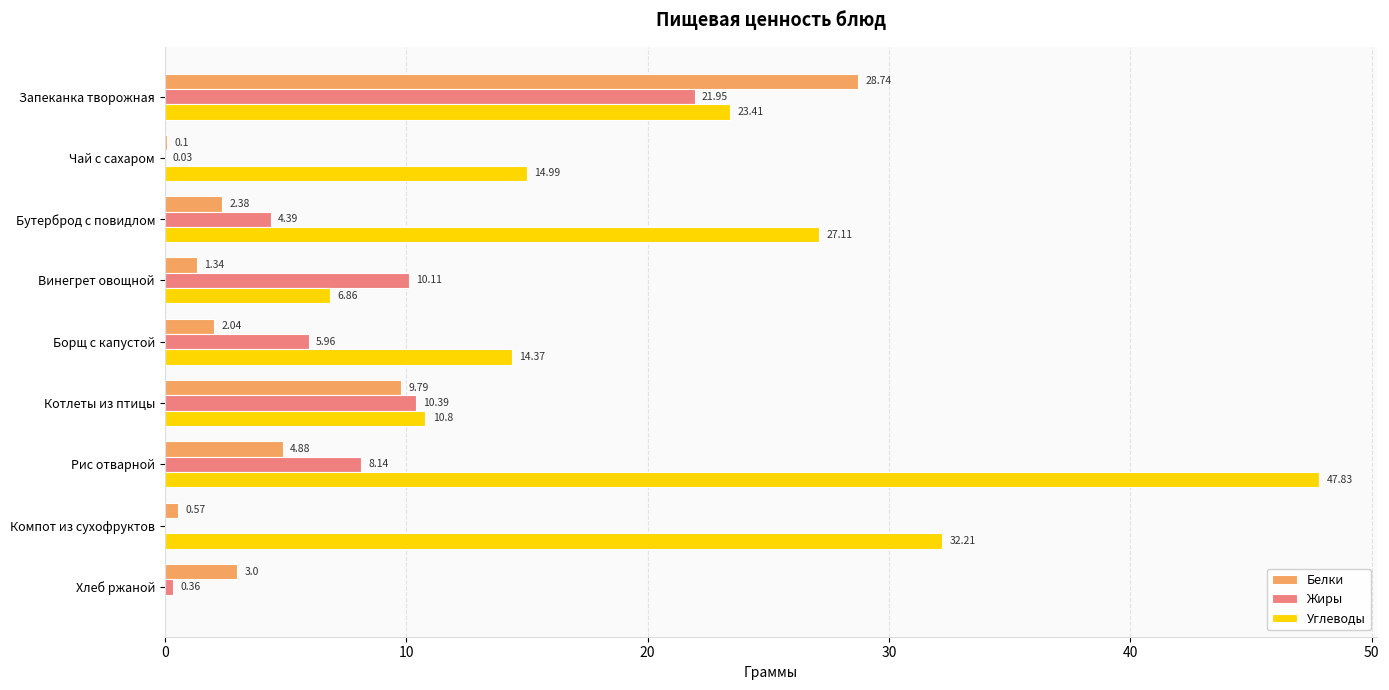

What is the total value across all series at Рис отварной?

60.9